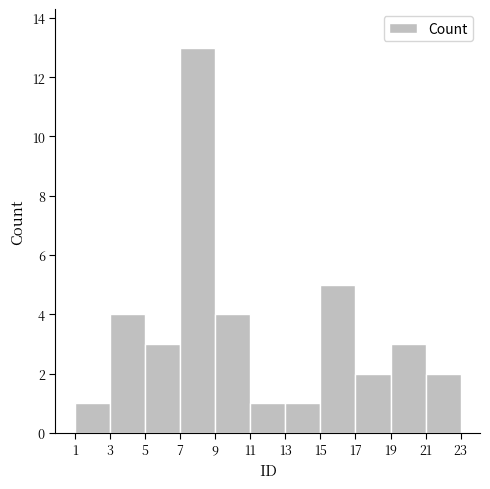

Which range on the x-axis has the tallest bar?

7 to 9